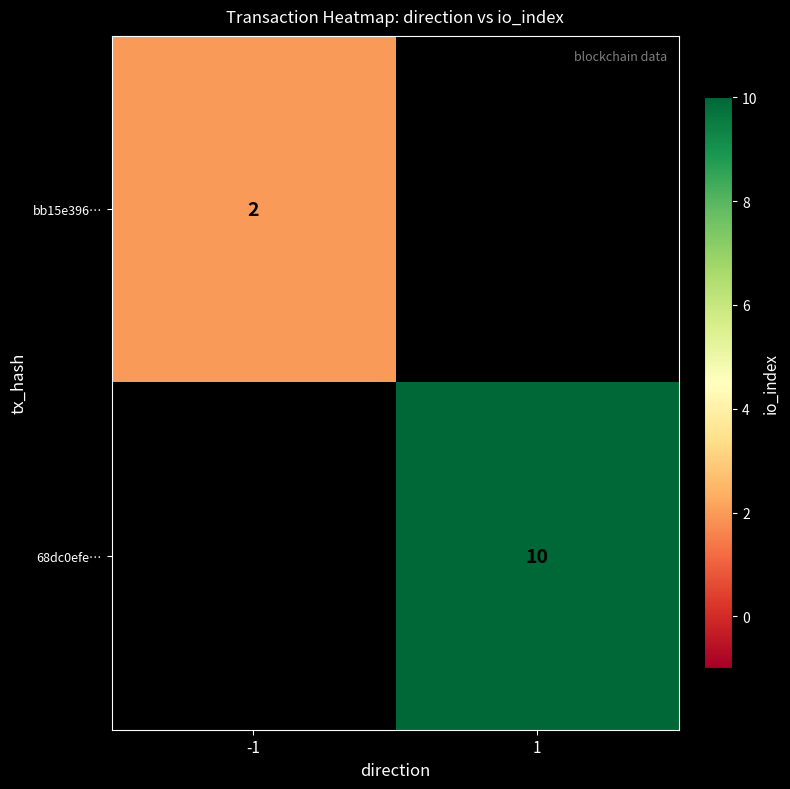

True or false: bb15e396… has a value of 2 at -1.

True